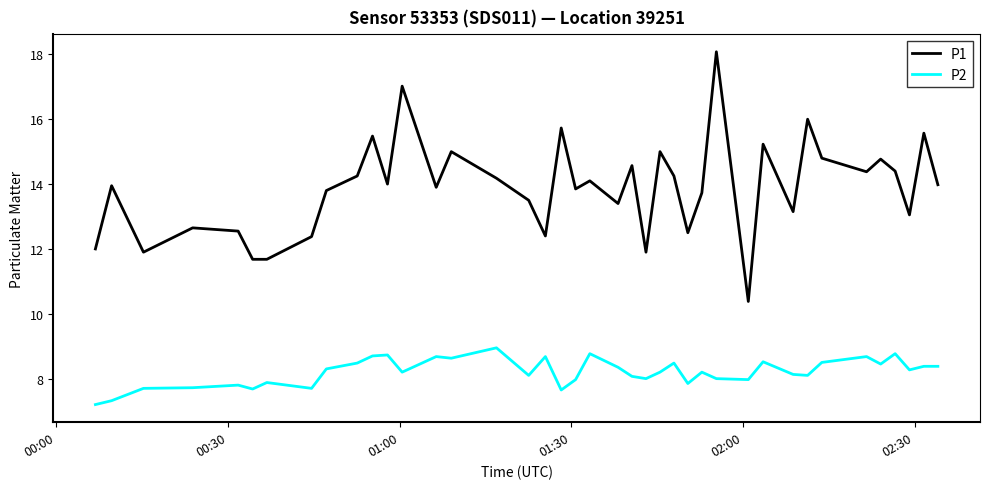

How many lines are shown in the chart?

2